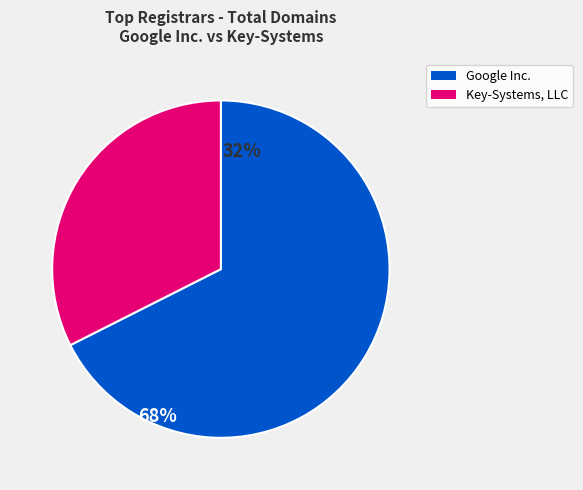

How many segments does this pie chart have?

2